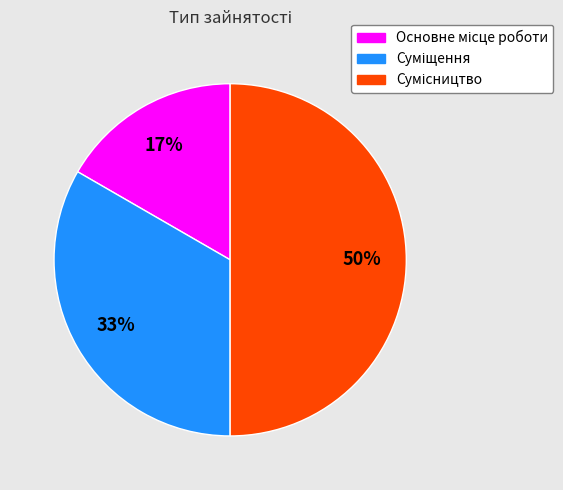

To the nearest percent, what is the difference between the largest and smallest slice percentages?

33%